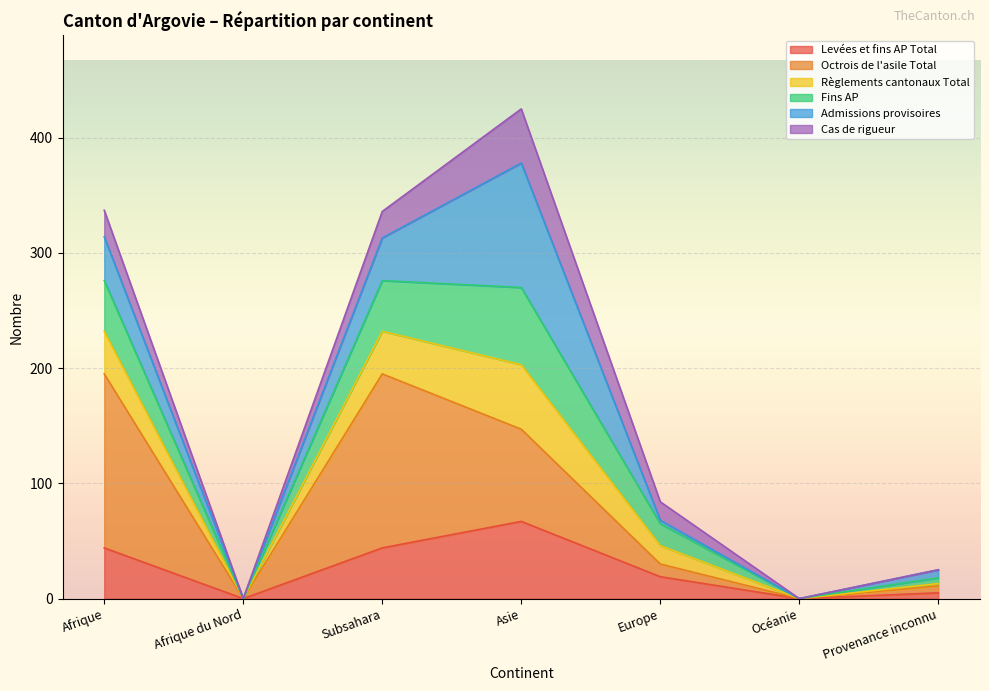

How many interior local peaks does the Règlements cantonaux Total series have?

1